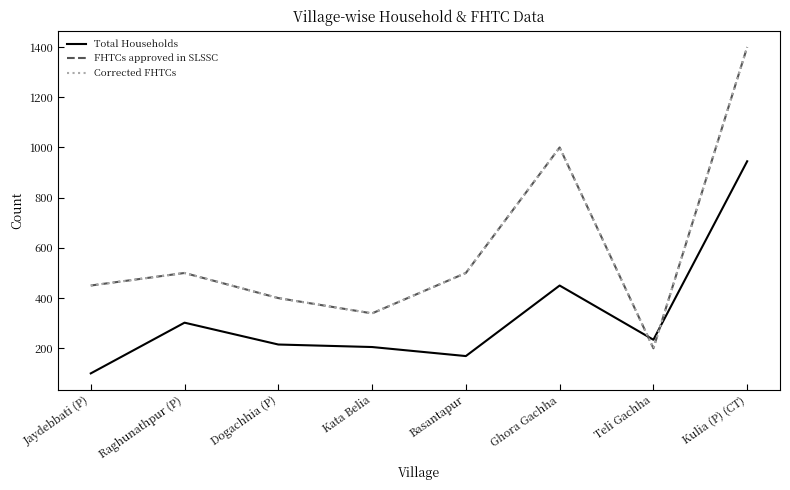

Which has a higher value, Ghora Gachha or Jaydebbati (P)?

Ghora Gachha